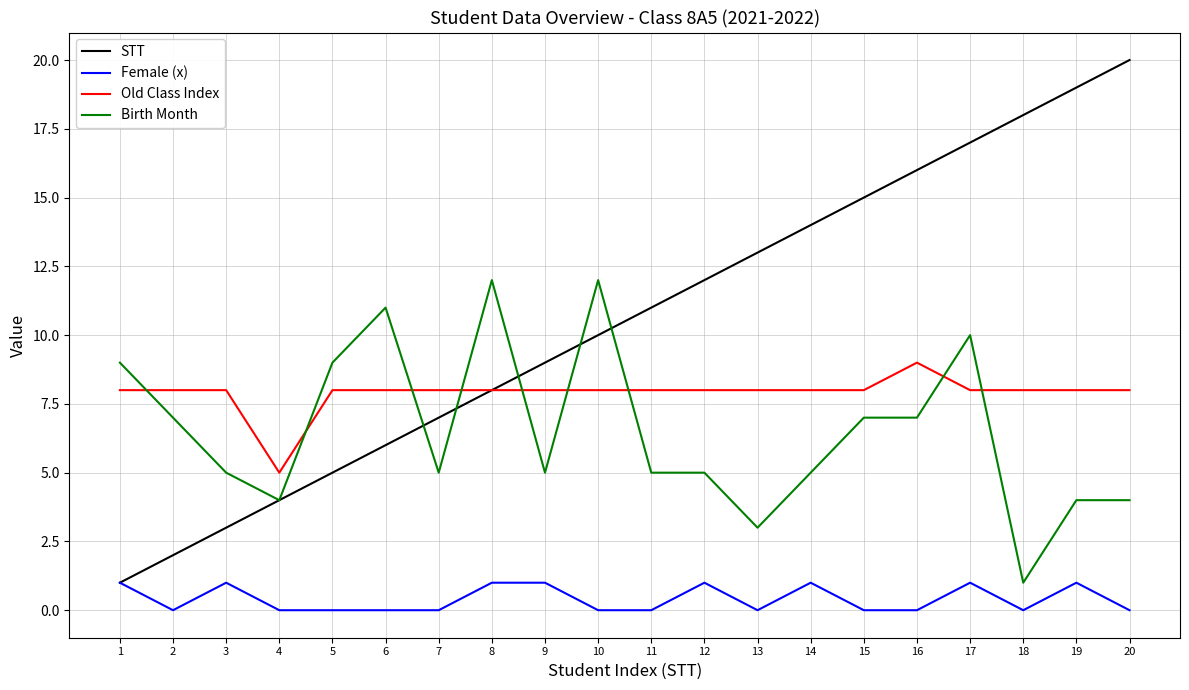

What is the spread (max minus min) of values at 7?

8